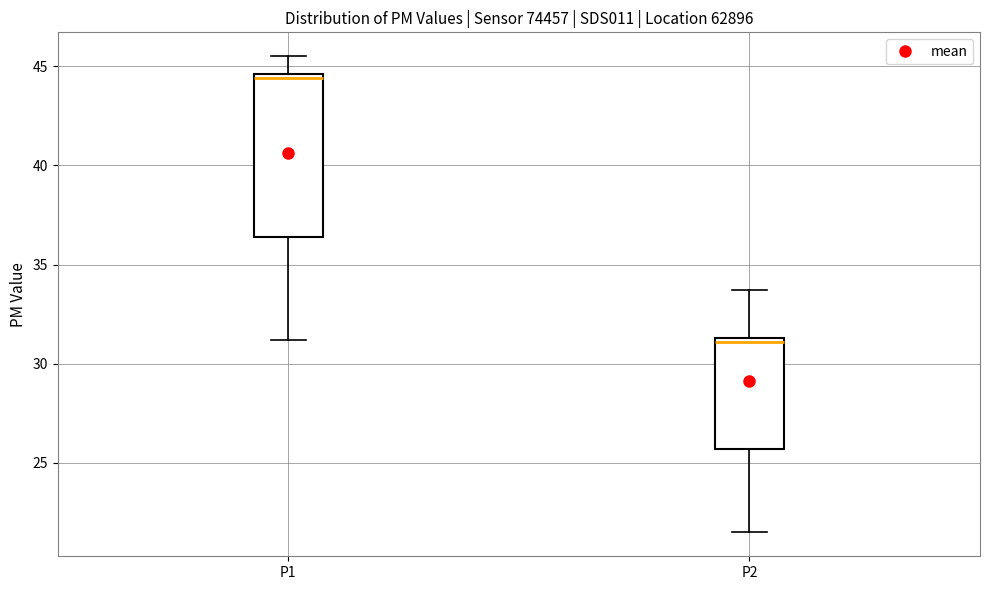

Which box is the tallest, from its lower edge to its upper edge?

P1